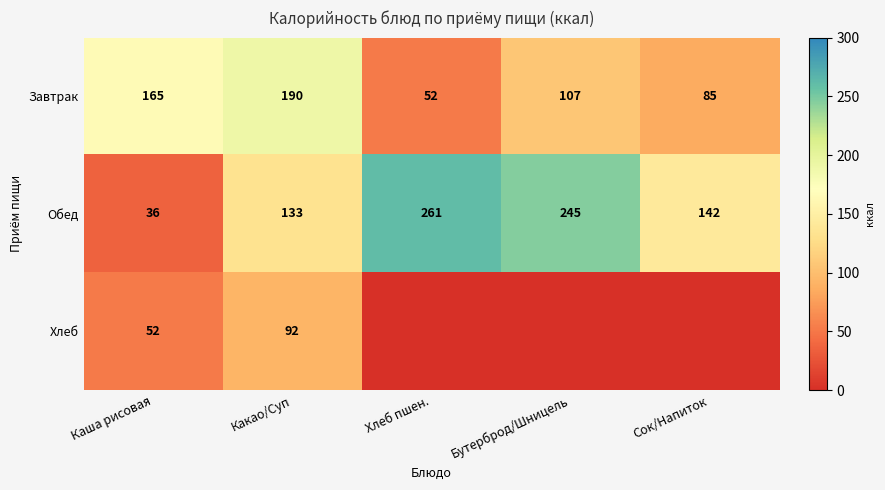

How many values in the Завтрак series are below 107?

2